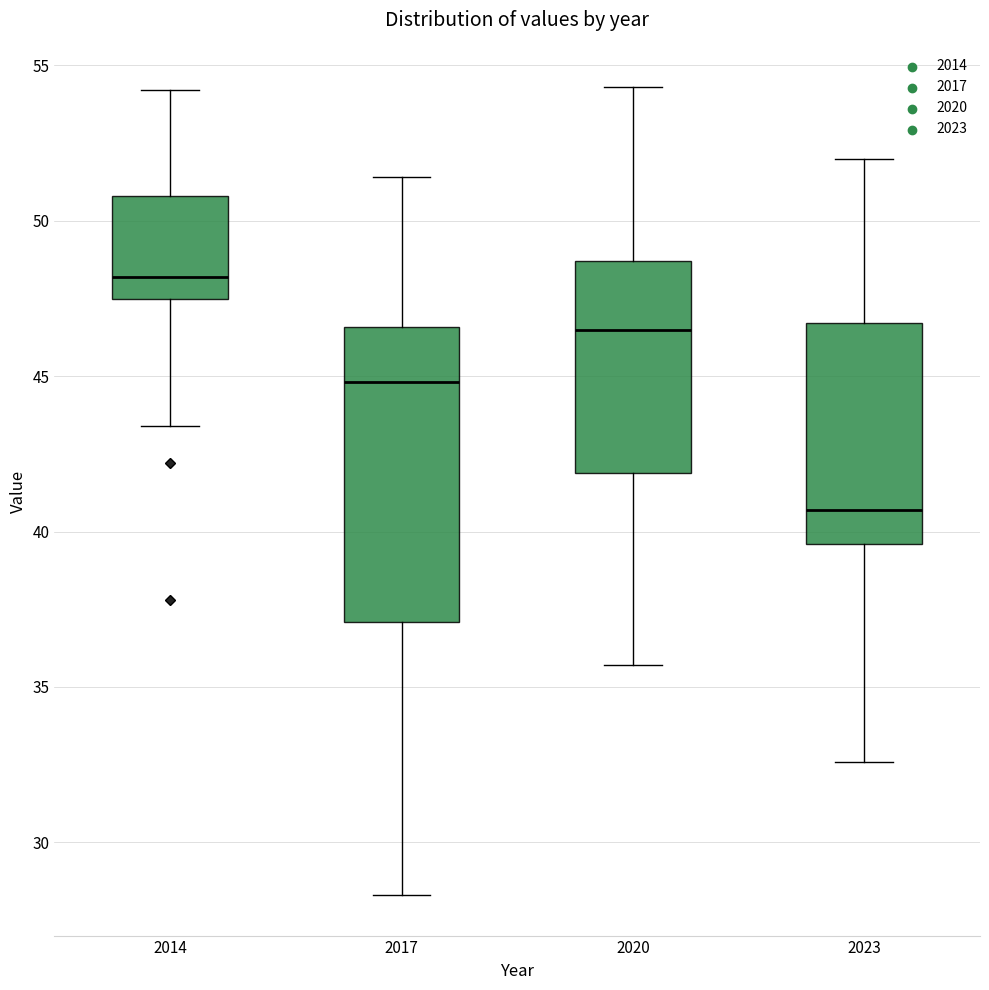

Reading left to right, read every box against the y-axis: the position of its median line, the range the box covers, and the ends of its whiskers. The values are not printed on the chart, so give them approximately, as read against the axis.

2014: median 48.0, box 47.5 to 51.0, whiskers 43.5 to 54.0
2017: median 45.0, box 37.0 to 46.5, whiskers 28.5 to 51.5
2020: median 46.5, box 42.0 to 48.5, whiskers 35.5 to 54.5
2023: median 40.5, box 39.5 to 46.5, whiskers 32.5 to 52.0